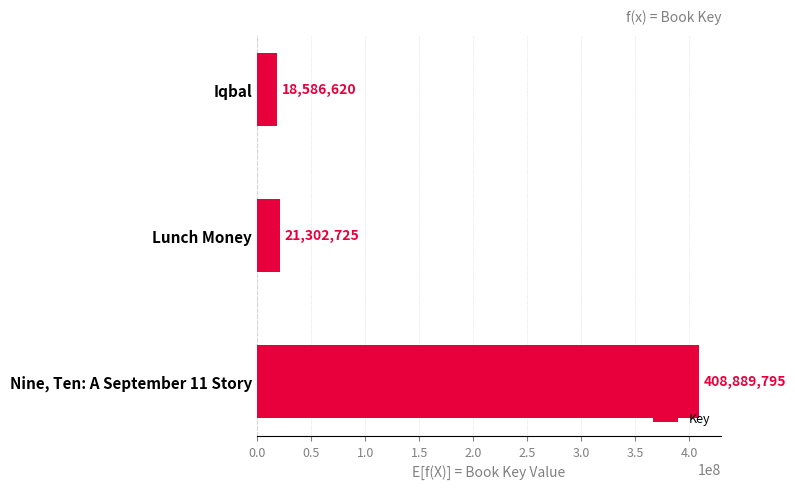

List the labels in order of value, smallest first.

Iqbal, Lunch Money, Nine, Ten: A September 11 Story